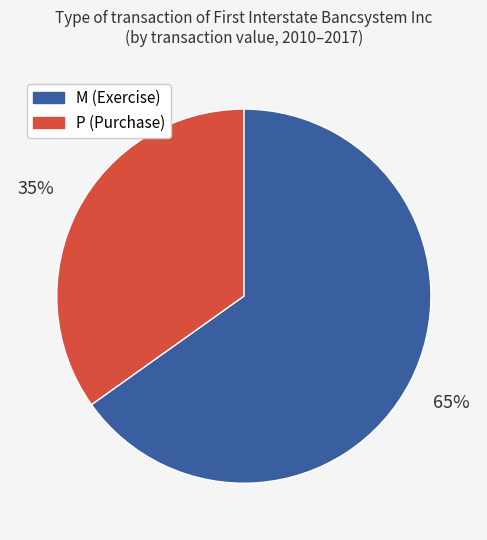

To the nearest percent, what is the difference between the largest and smallest slice percentages?

30%